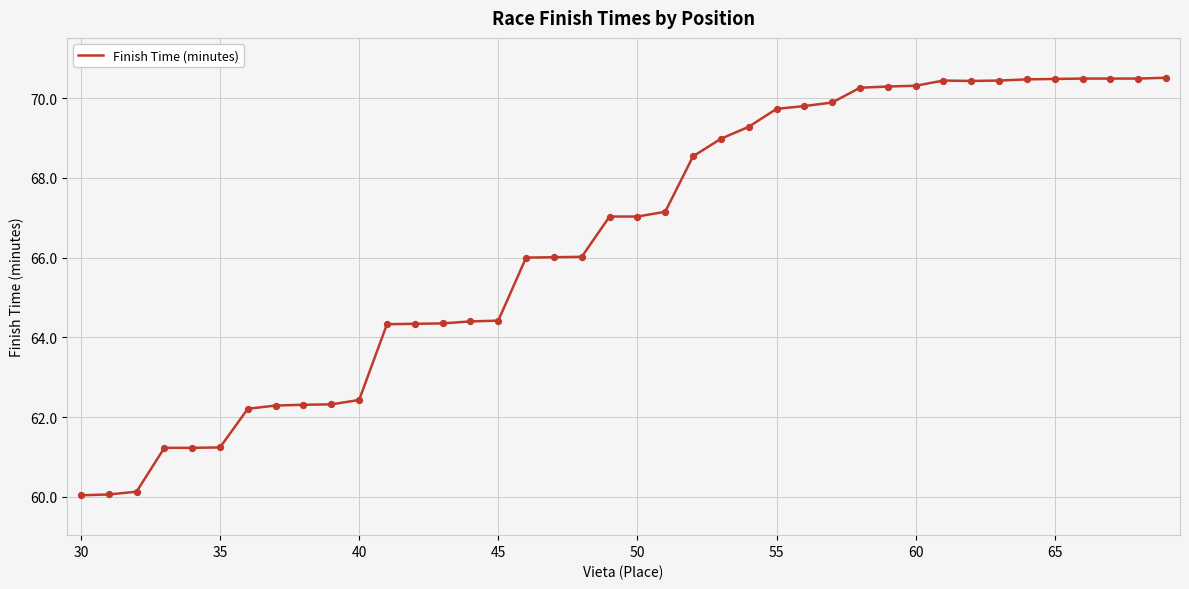

What is the difference between the maximum and minimum values?

10.5